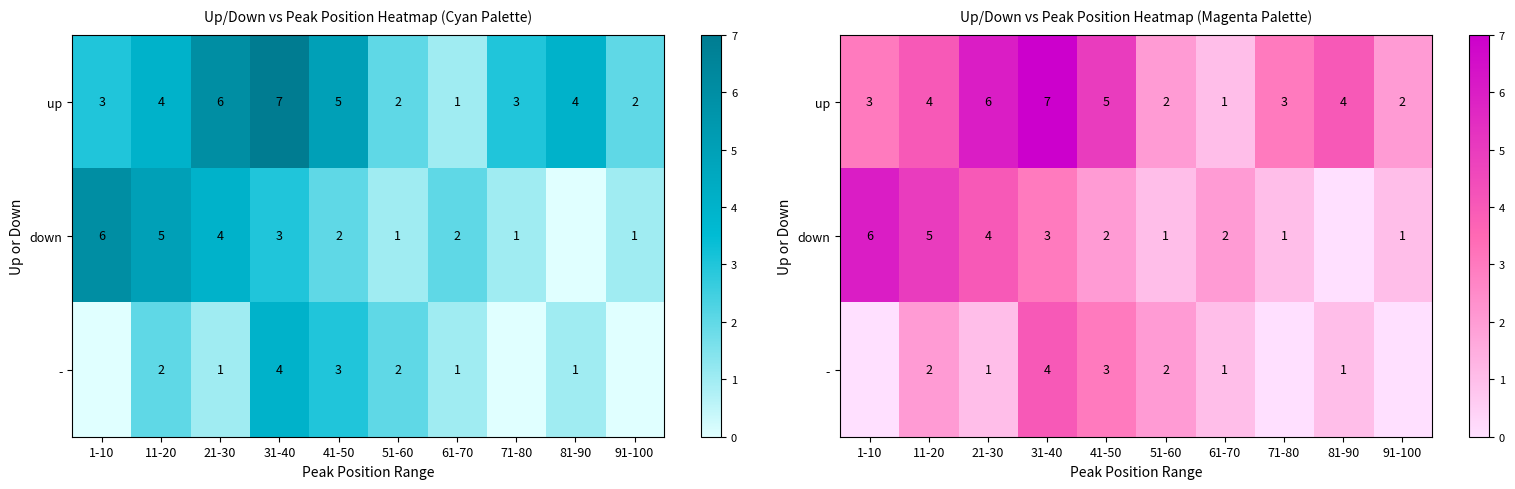

Count the up values in the range 2 to 5.

7